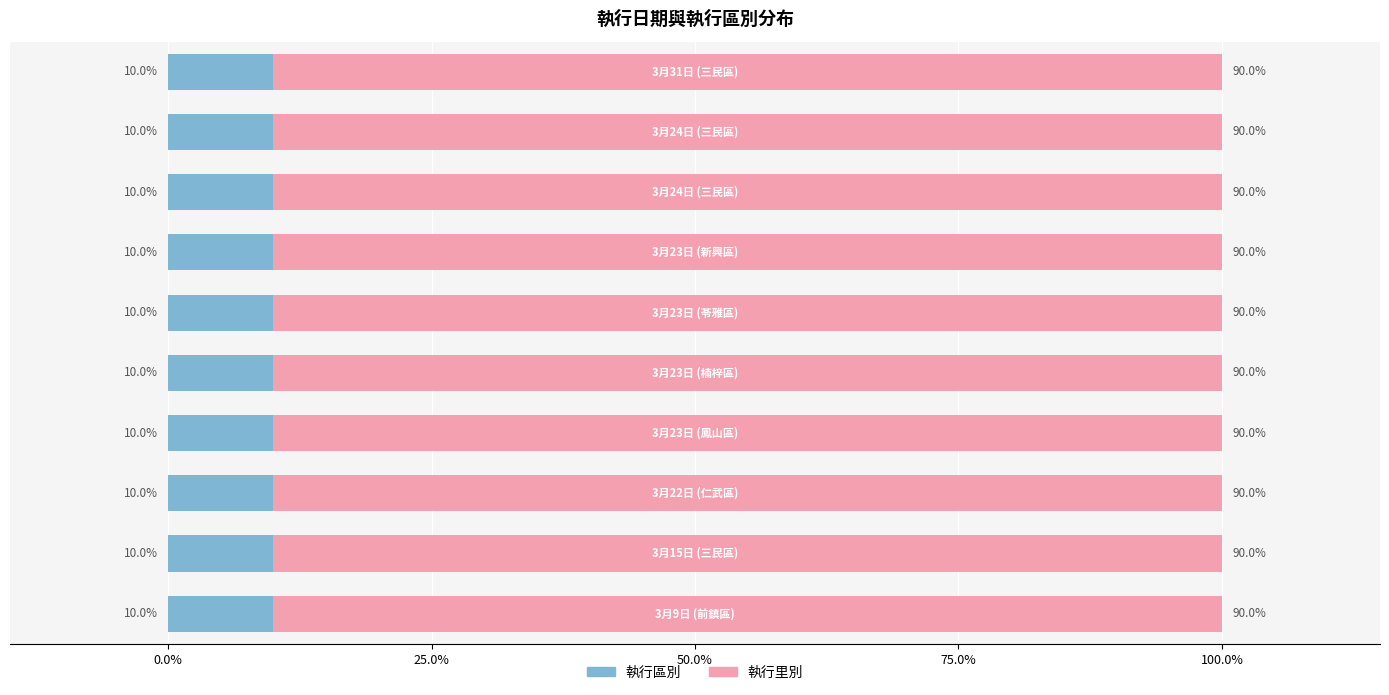

What is the highest value of the 執行區別 series?

10